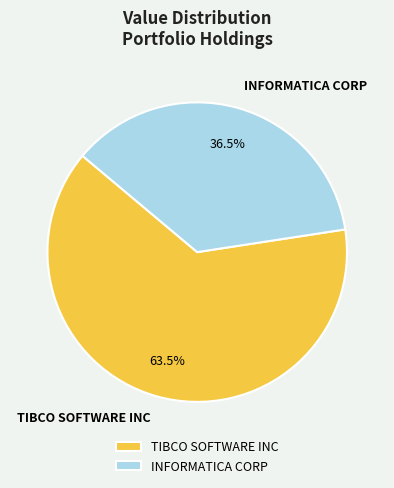

What portion of the pie excludes INFORMATICA CORP?

63.5%